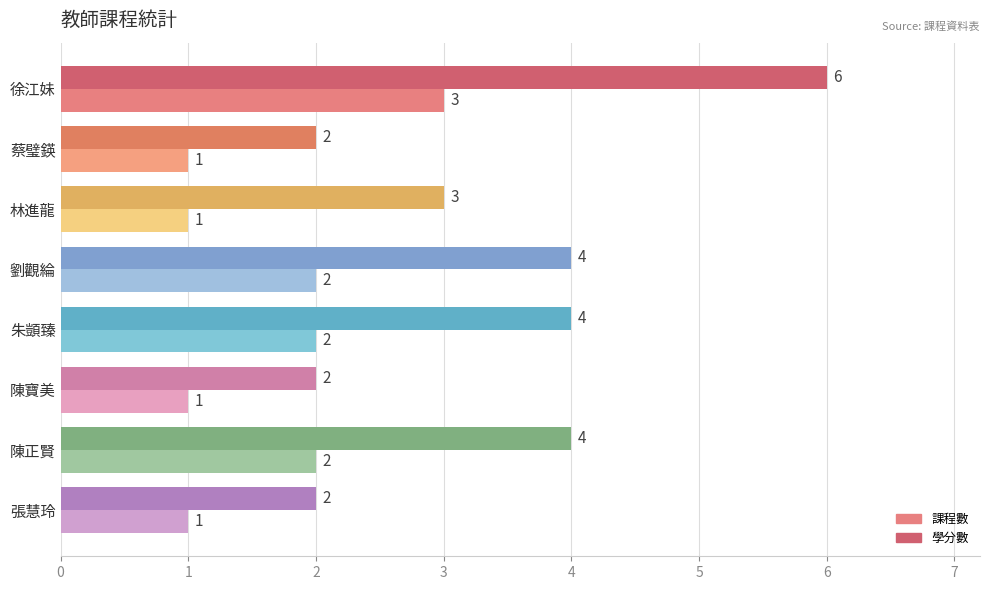

What is the difference between the maximum and minimum values in the 學分數 series?

4